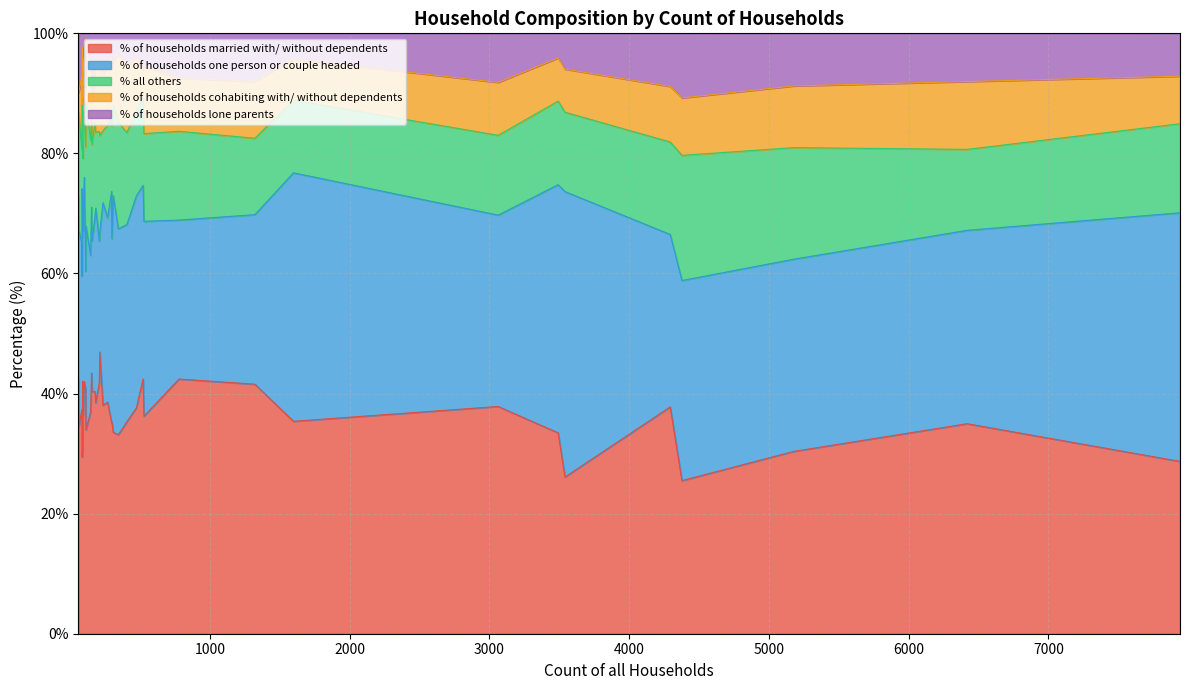

What is the label of the 16th point from the left?

3491